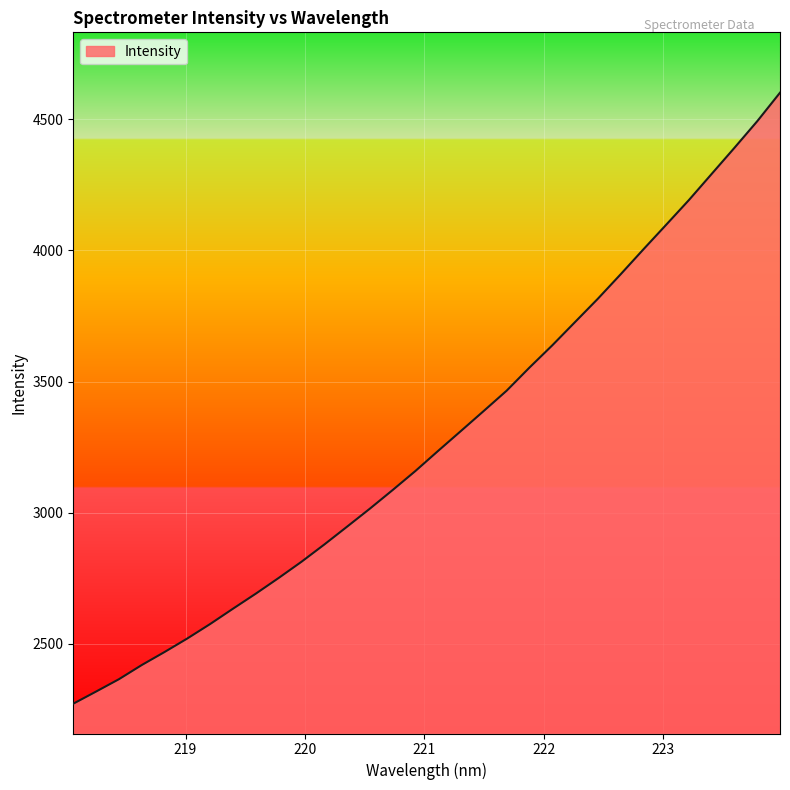

What is the difference between the maximum and minimum values?

2329.1